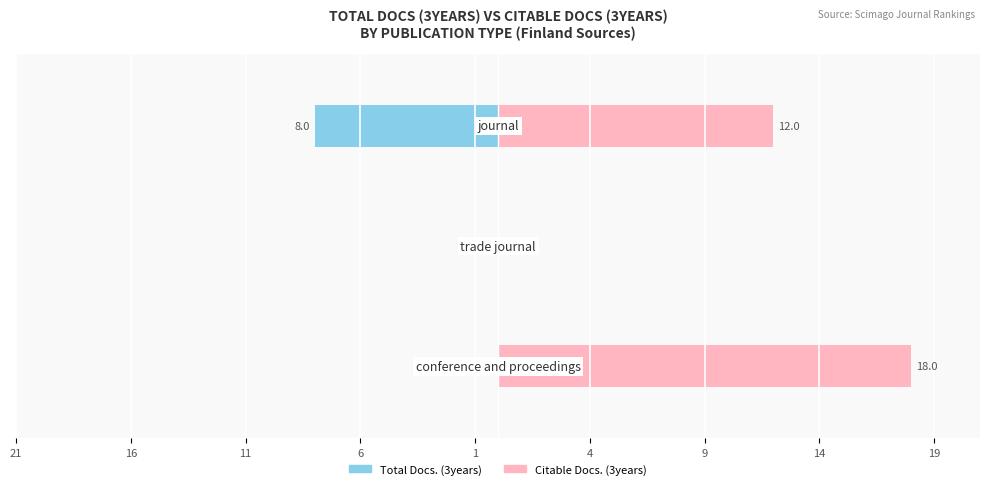

Reading left to right, extract all data points from this chart.

Total Docs. (3years): 0	0	-8
Citable Docs. (3years): 18	0	12